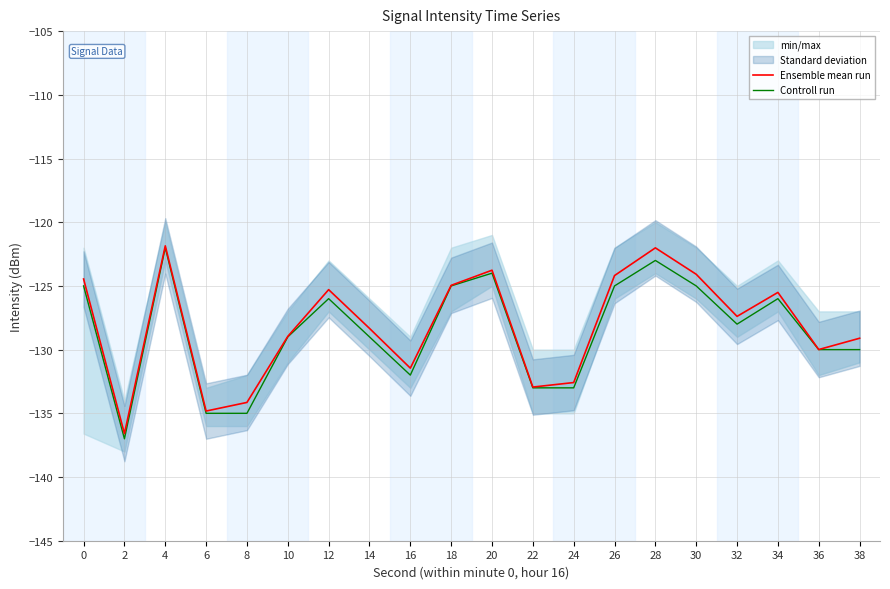

What is the sum of the Controll run values at 38 and 36?

-260.0